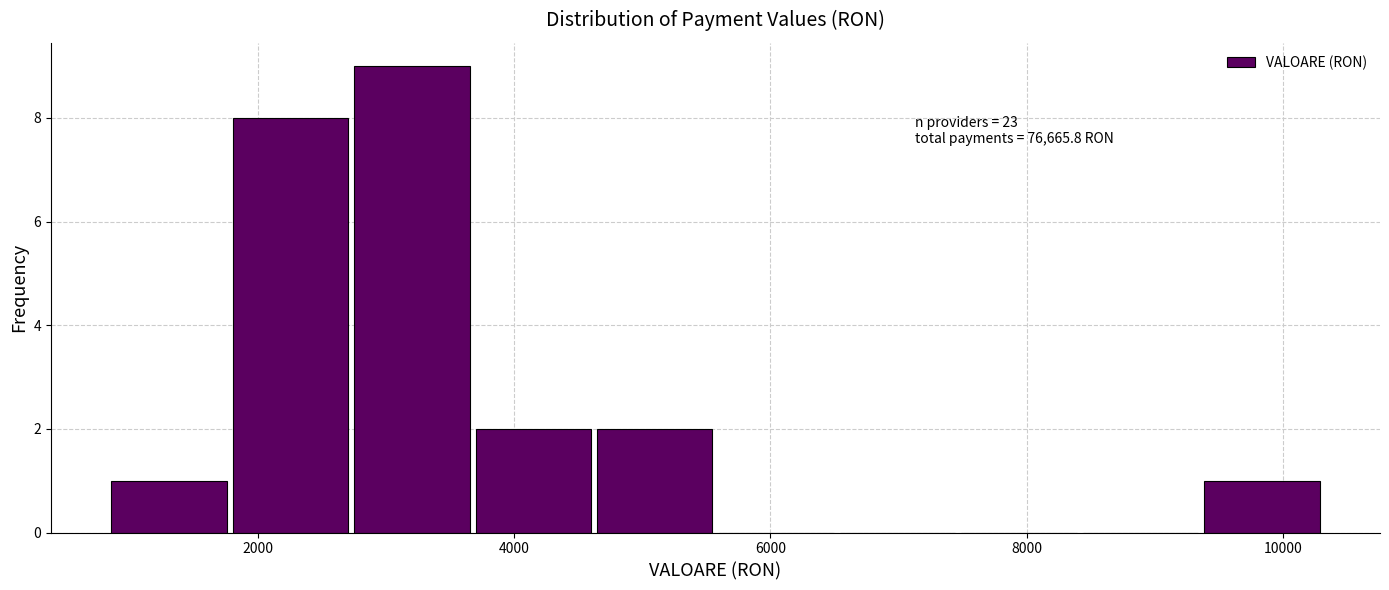

Which range on the x-axis has the tallest bar?

2800 to 3600